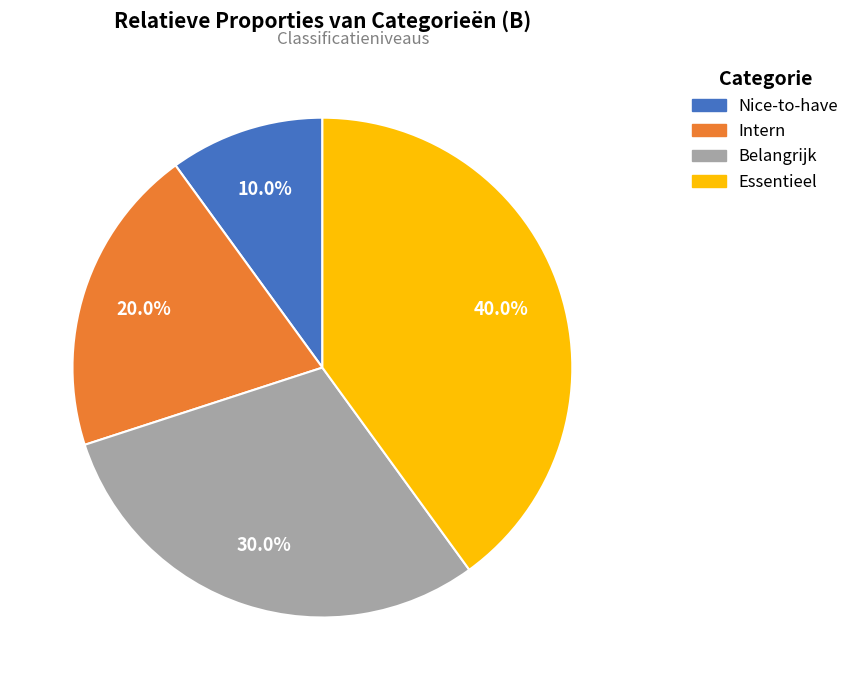

Rank the categories by value from lowest to highest.

Nice-to-have, Intern, Belangrijk, Essentieel